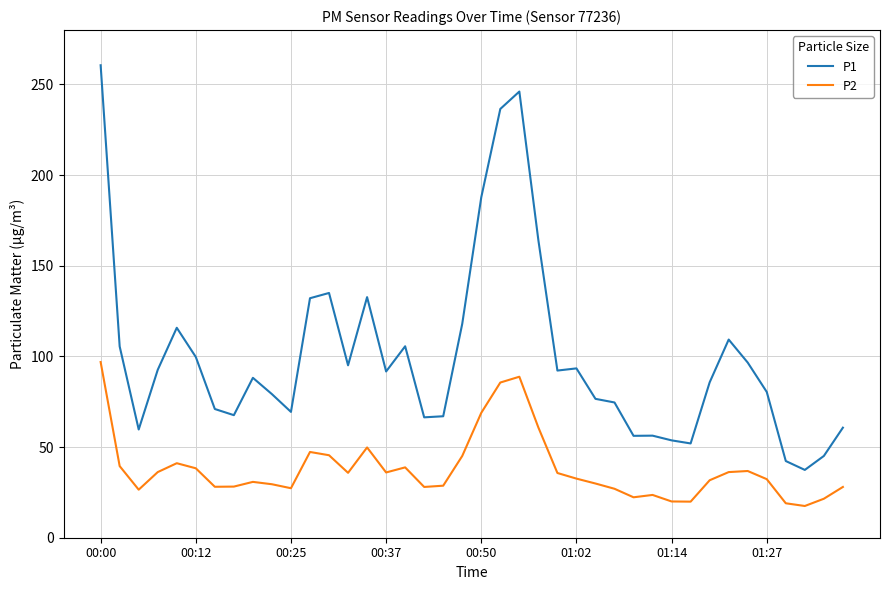

What is the average value of the P2 series?

37.9